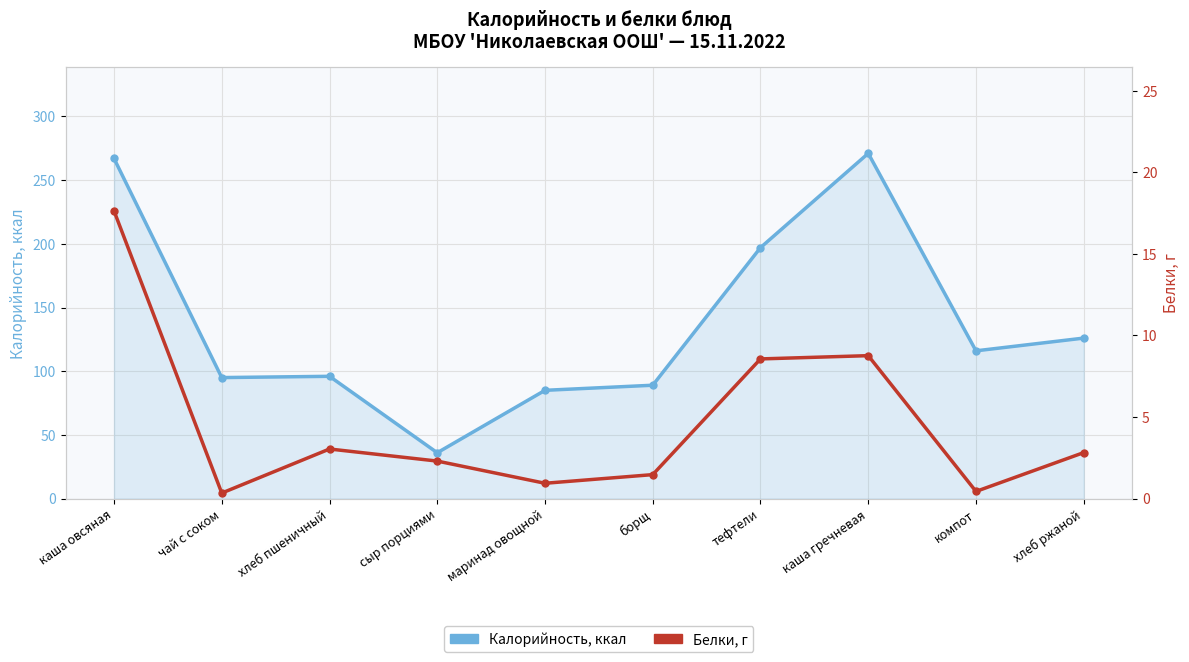

Where does the Калорийность, ккал series first go above 116?

каша овсяная